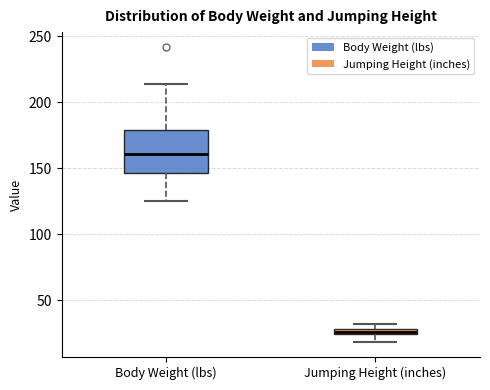

Which box has the lowest median line?

Jumping Height (inches)